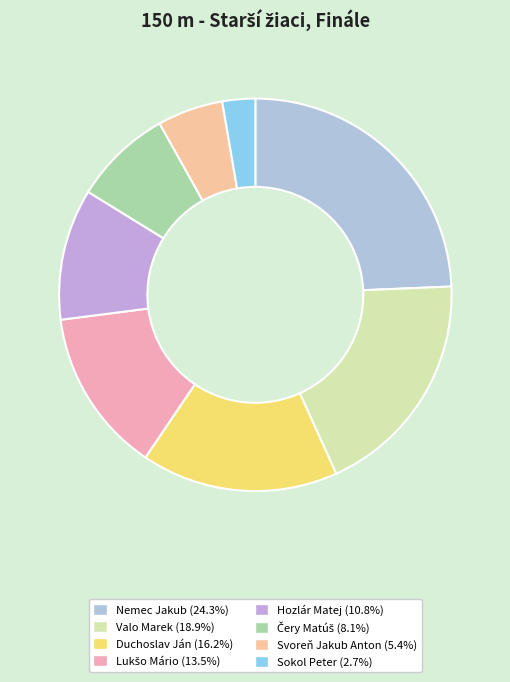

Does Čery Matúš represent more than half of the total?

No